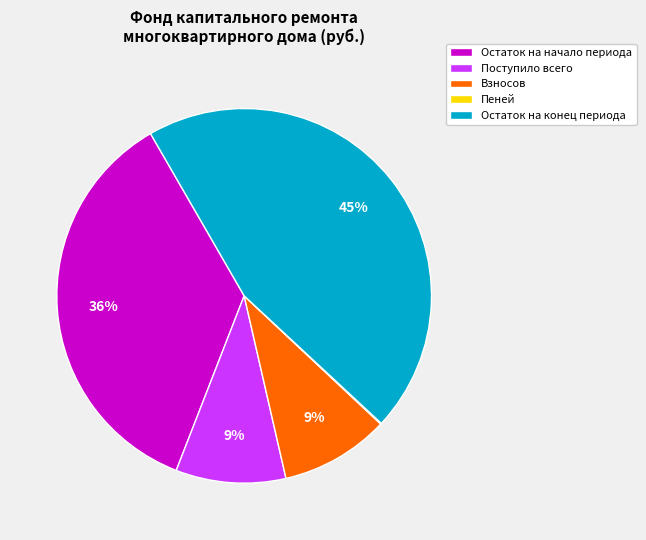

Does Взносов account for over 50% of the chart?

No